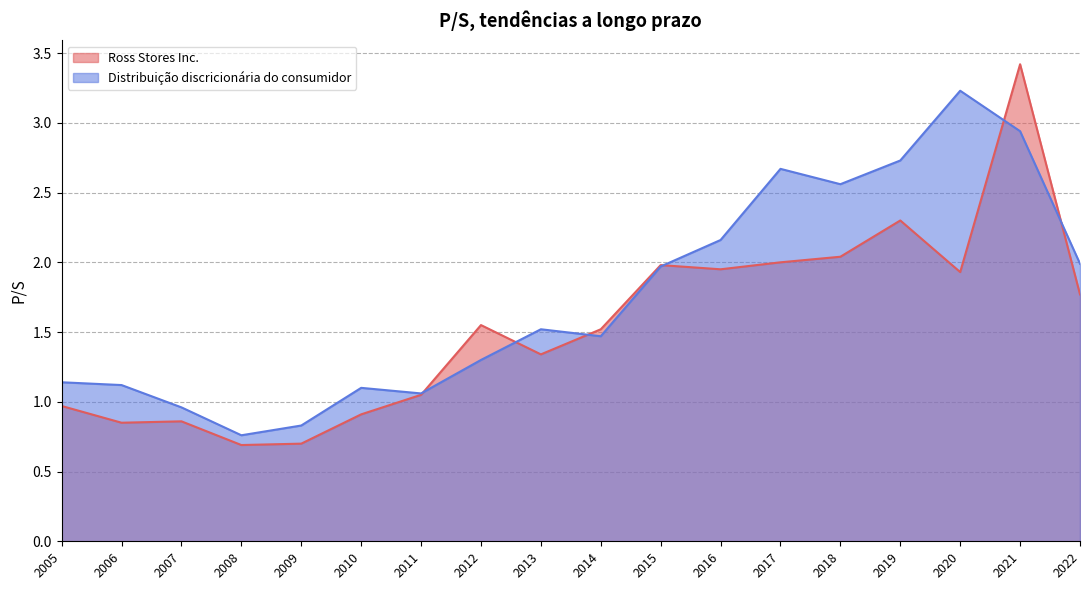

Rank the series by their maximum value, from lowest to highest.

Distribuição discricionária do consumidor, Ross Stores Inc.